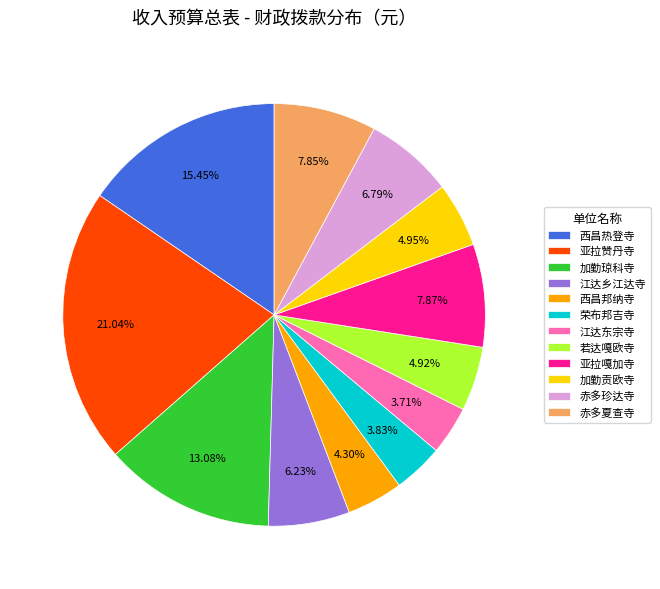

Is there a majority slice in this chart?

No